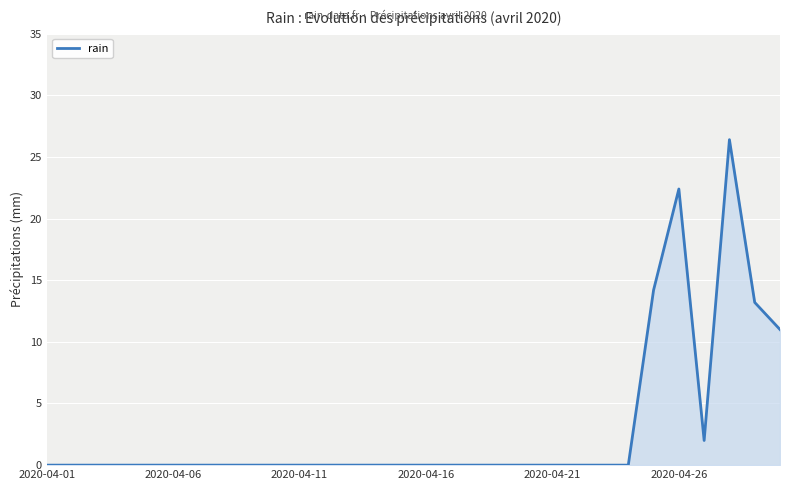

What is the difference between the maximum and minimum values?

26.4